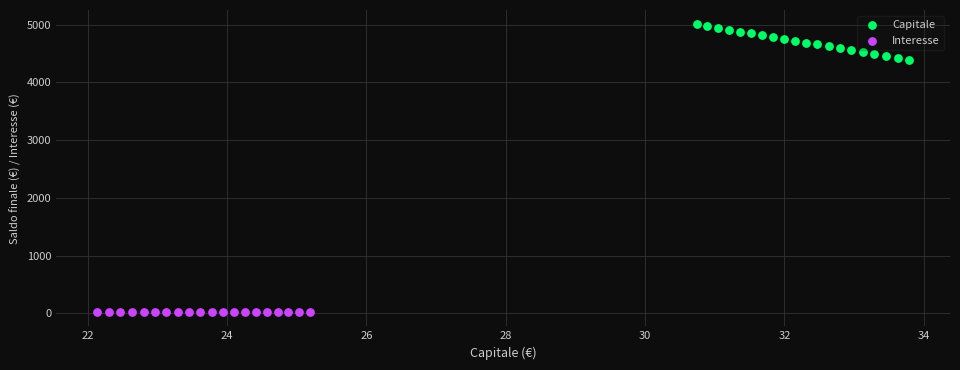

Which series contains the highest Y value?

Capitale